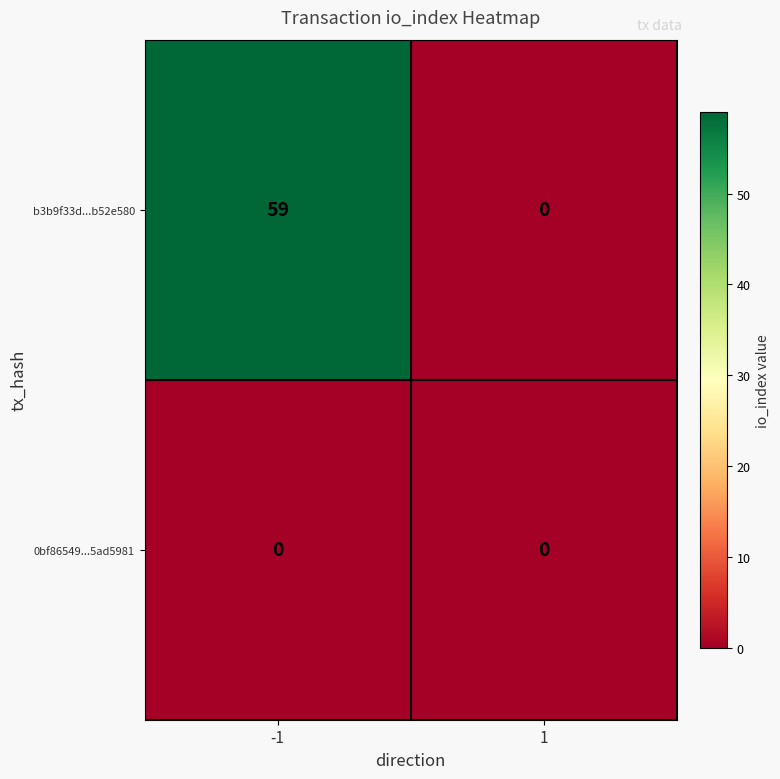

What is the spread (max minus min) of values at -1?

59